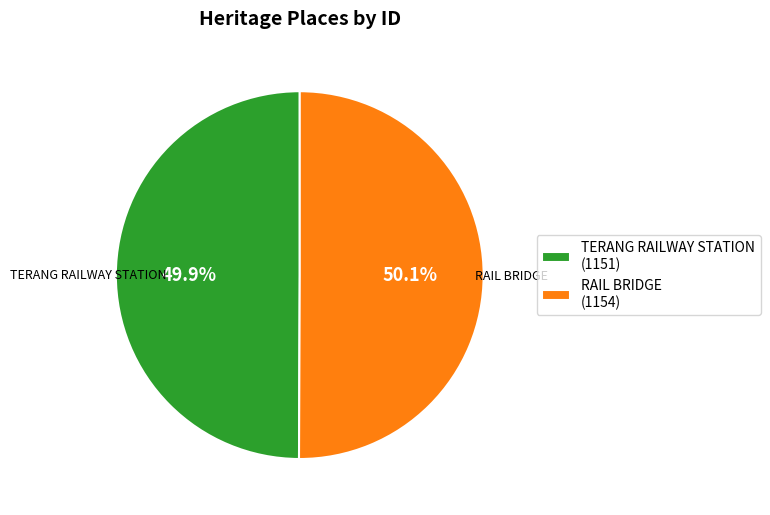

The RAIL BRIDGE slice represents 43% of the pie. True or false?

False